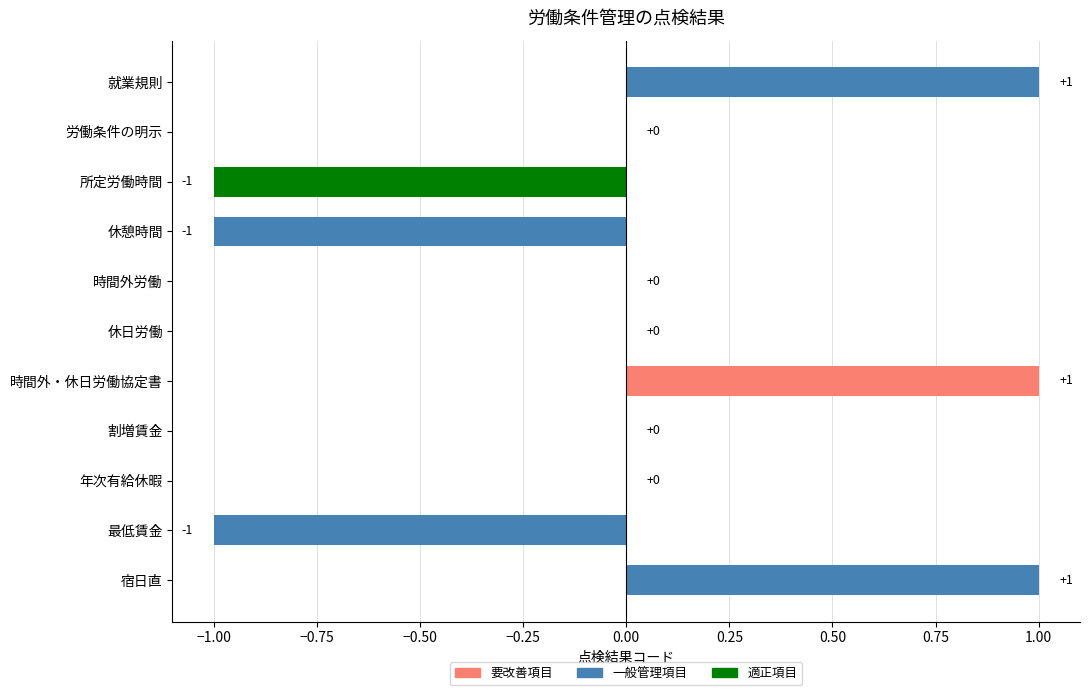

What is the label of the 8th bar from the left?

割増賃金